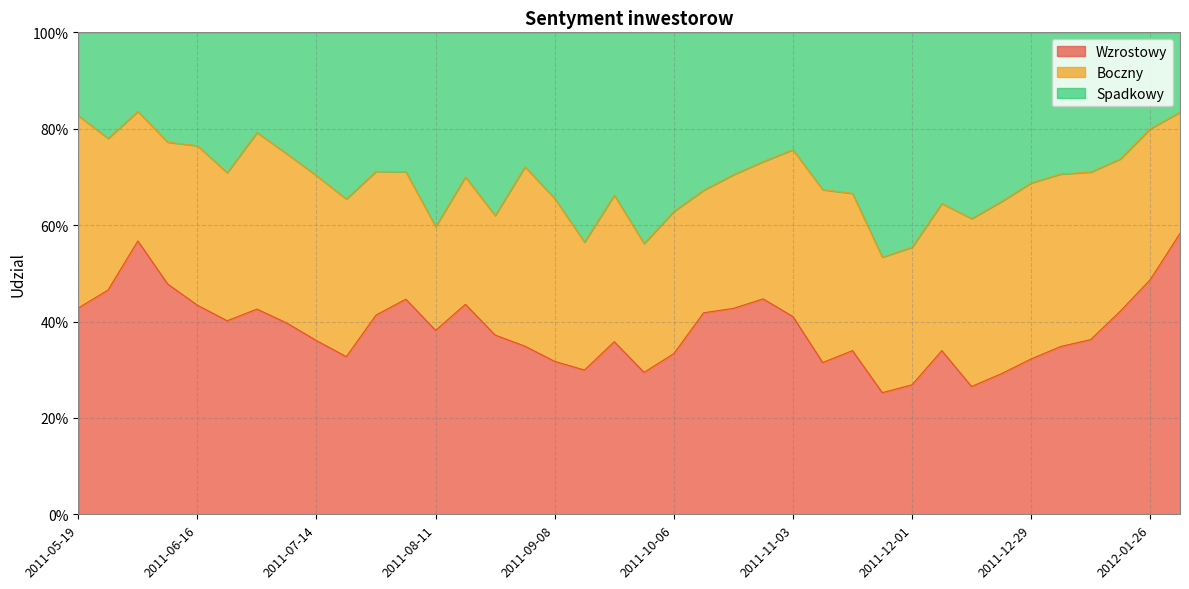

How many Spadkowy values are between 0 and 1?

38